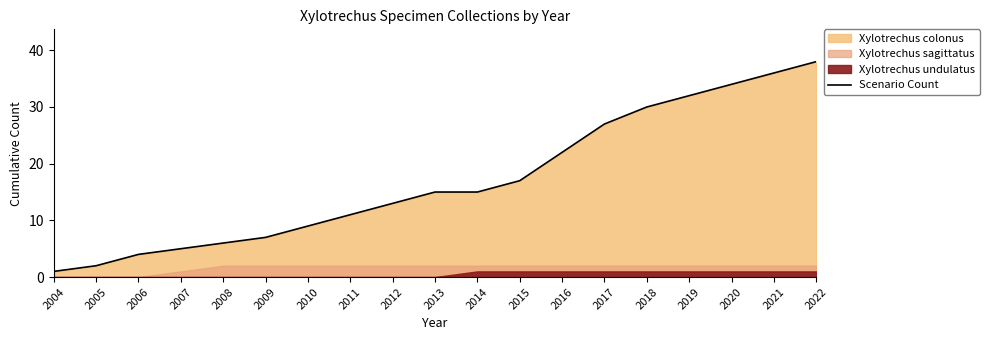

List the labels in order of value, largest first.

2022, 2021, 2020, 2019, 2018, 2017, 2016, 2015, 2013, 2014, 2012, 2011, 2010, 2009, 2008, 2007, 2006, 2005, 2004